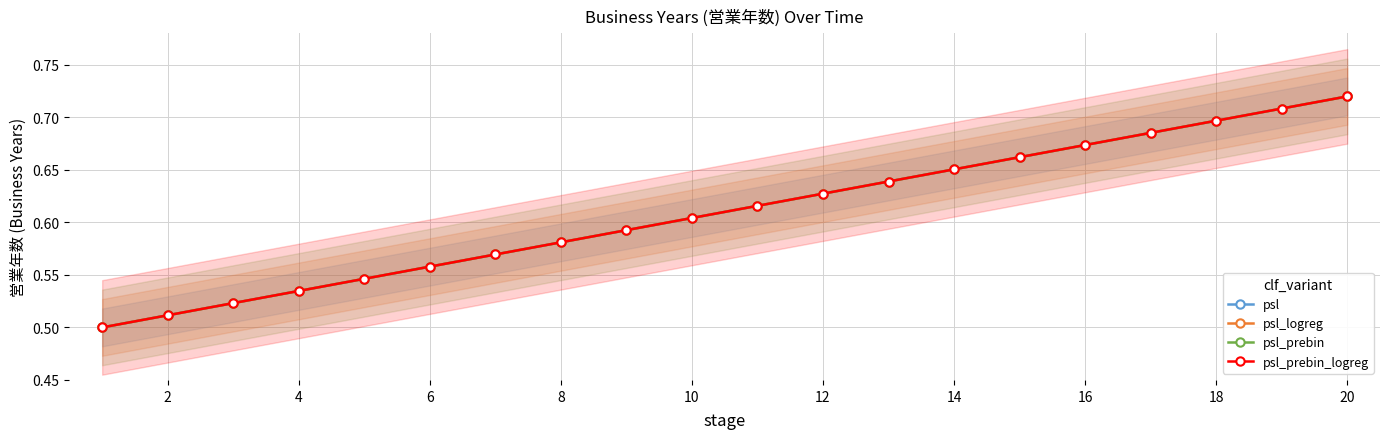

True or false: psl_logreg and psl_prebin intersect in this chart.

False